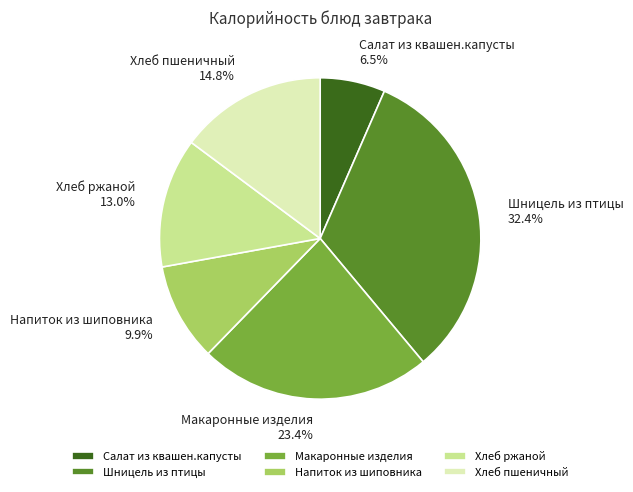

To the nearest percent, what percentage of the pie is Макаронные изделия?

23%